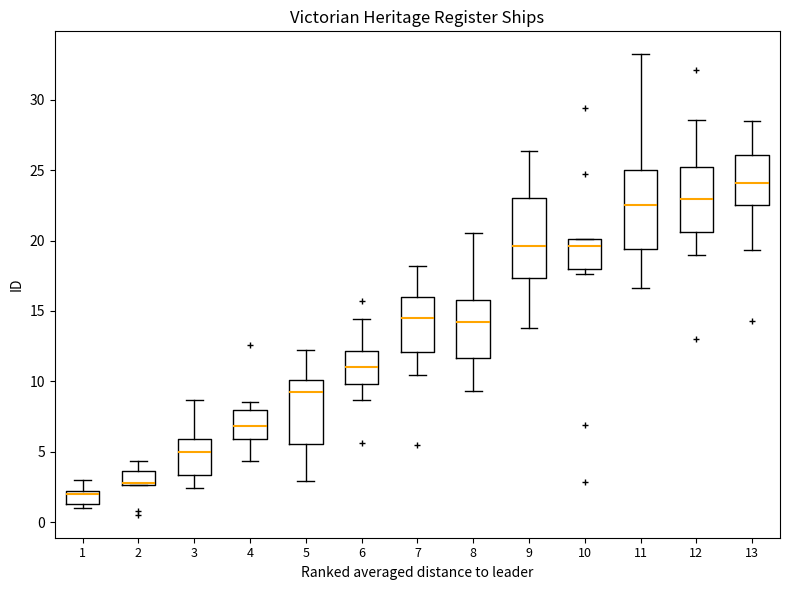

Reading left to right, read every box against the y-axis: the position of its median line, the range the box covers, and the ends of its whiskers. The values are not printed on the chart, so give them approximately, as read against the axis.

1: median 2.0 (just below the box's upper edge), box 1.5 to 2.0, whiskers 1.0 to 3.0
2: median 3.0 (drawn on the box's lower edge), box 2.5 to 3.5, whiskers 2.5 to 4.5
3: median 5.0, box 3.5 to 6.0, whiskers 2.5 to 8.5
4: median 7.0, box 6.0 to 8.0, whiskers 4.5 to 8.5
5: median 9.0, box 5.5 to 10.0, whiskers 3.0 to 12.5
6: median 11.0, box 10.0 to 12.0, whiskers 8.5 to 14.5
7: median 14.5, box 12.0 to 16.0, whiskers 10.5 to 18.0
8: median 14.0, box 11.5 to 16.0, whiskers 9.5 to 20.5
9: median 19.5, box 17.5 to 23.0, whiskers 14.0 to 26.5
10: median 19.5, box 18.0 to 20.0, whiskers 17.5 to 20.0
11: median 22.5, box 19.5 to 25.0, whiskers 16.5 to 33.0
12: median 23.0, box 20.5 to 25.0, whiskers 19.0 to 28.5
13: median 24.0, box 22.5 to 26.0, whiskers 19.5 to 28.5